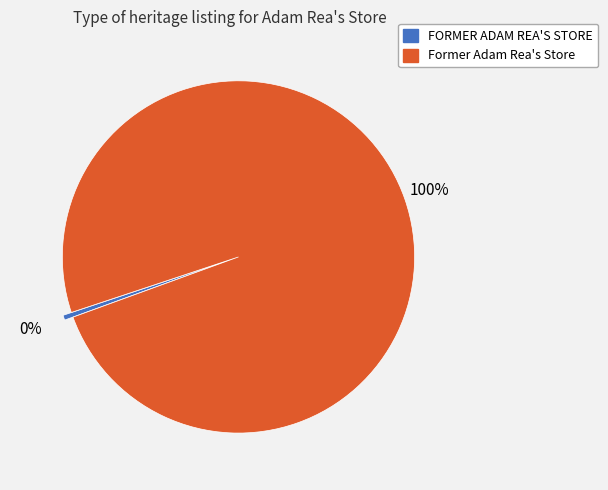

To the nearest percent, what is the combined percentage of FORMER ADAM REA'S STORE and Former Adam Rea's Store?

100%